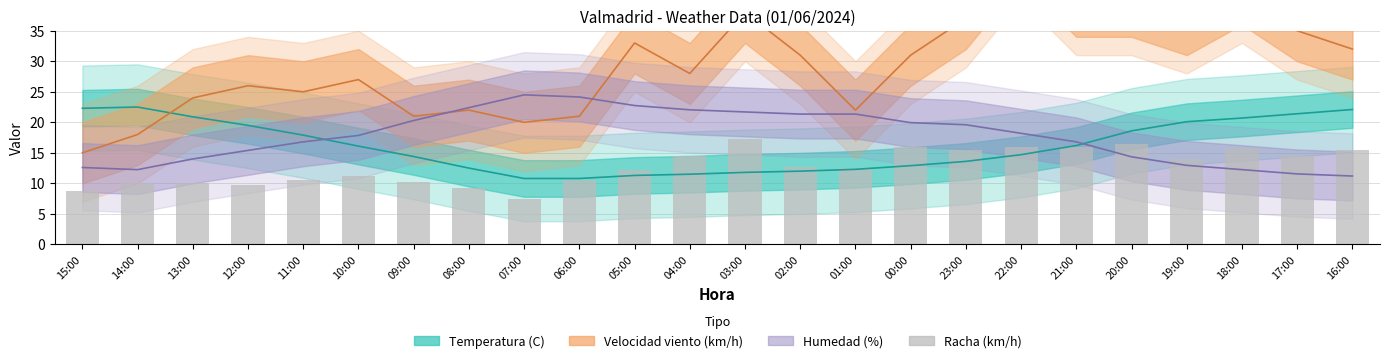

What is the approximate value at 04:00?

14.5